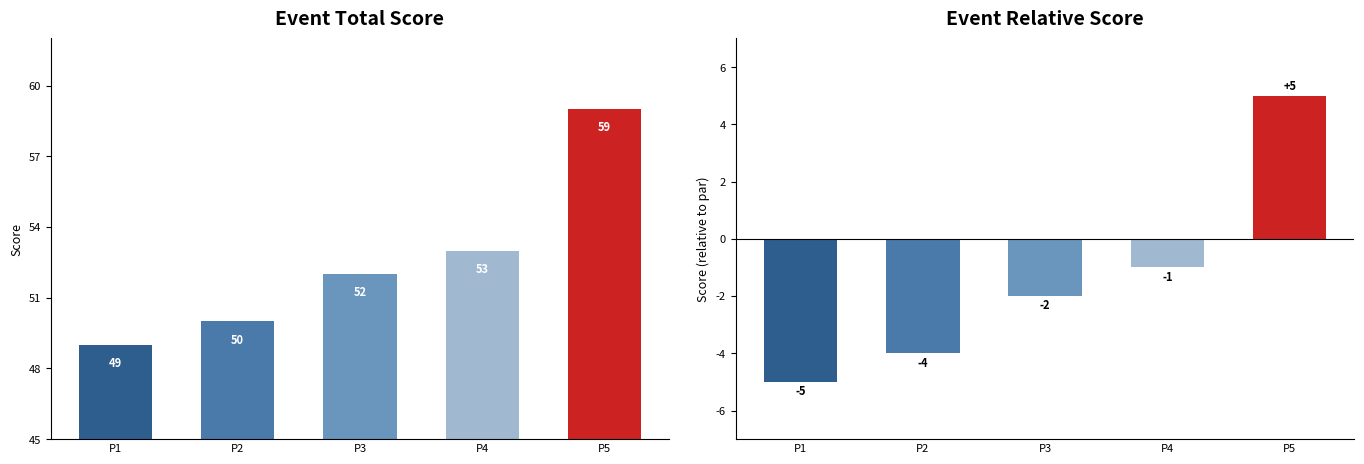

Count the number of data series in this chart.

2